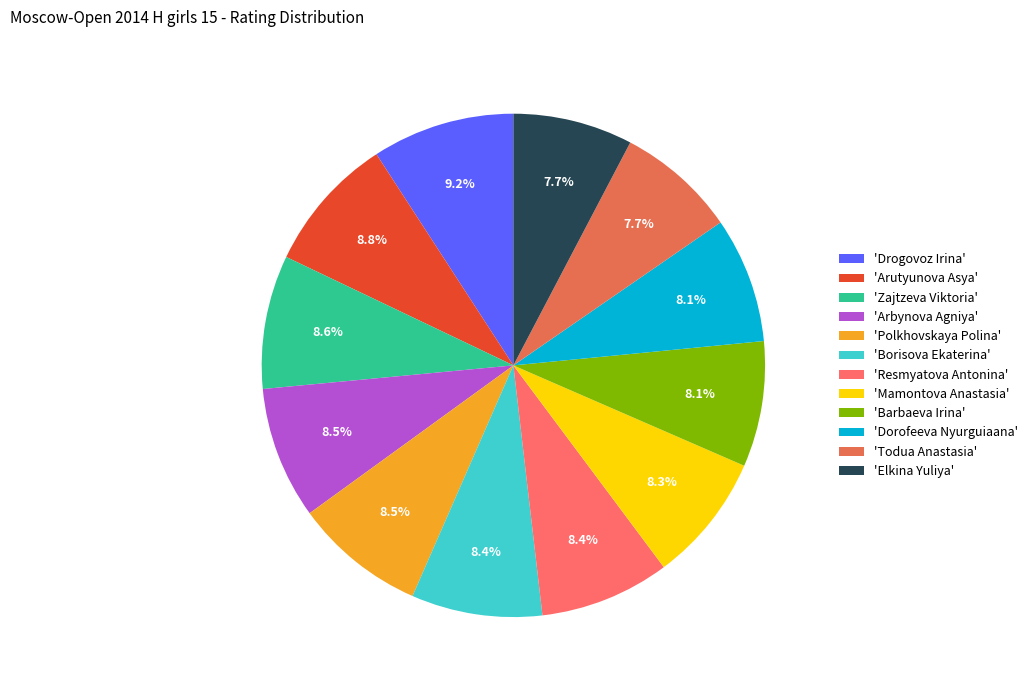

To the nearest percent, what is the average slice percentage?

8%